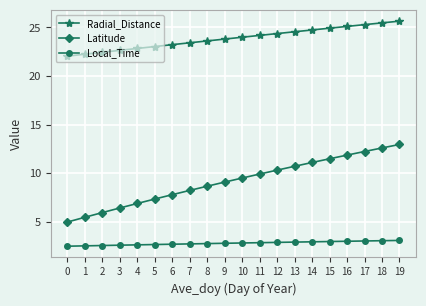

List the series in order of their overall mean, highest first.

Radial_Distance, Latitude, Local_Time